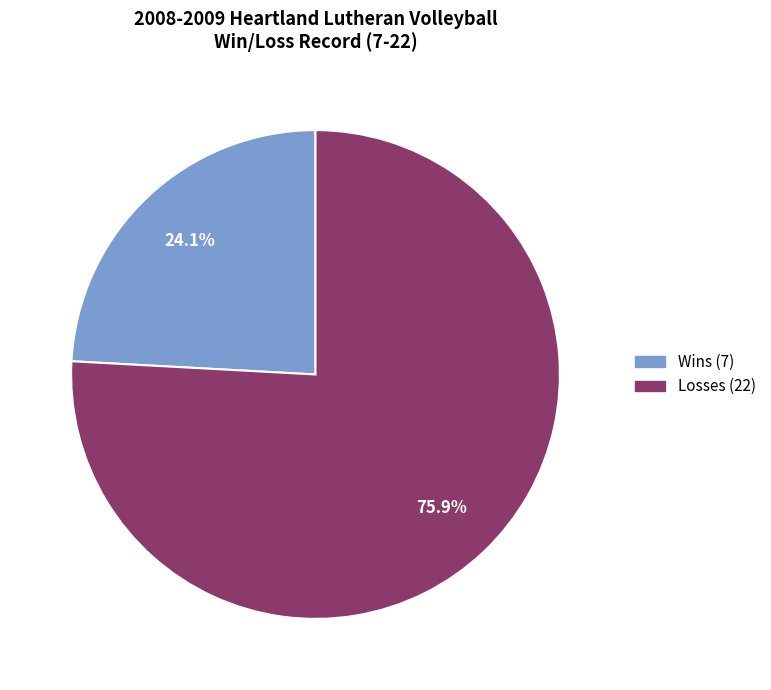

Is there a majority slice in this chart?

Yes